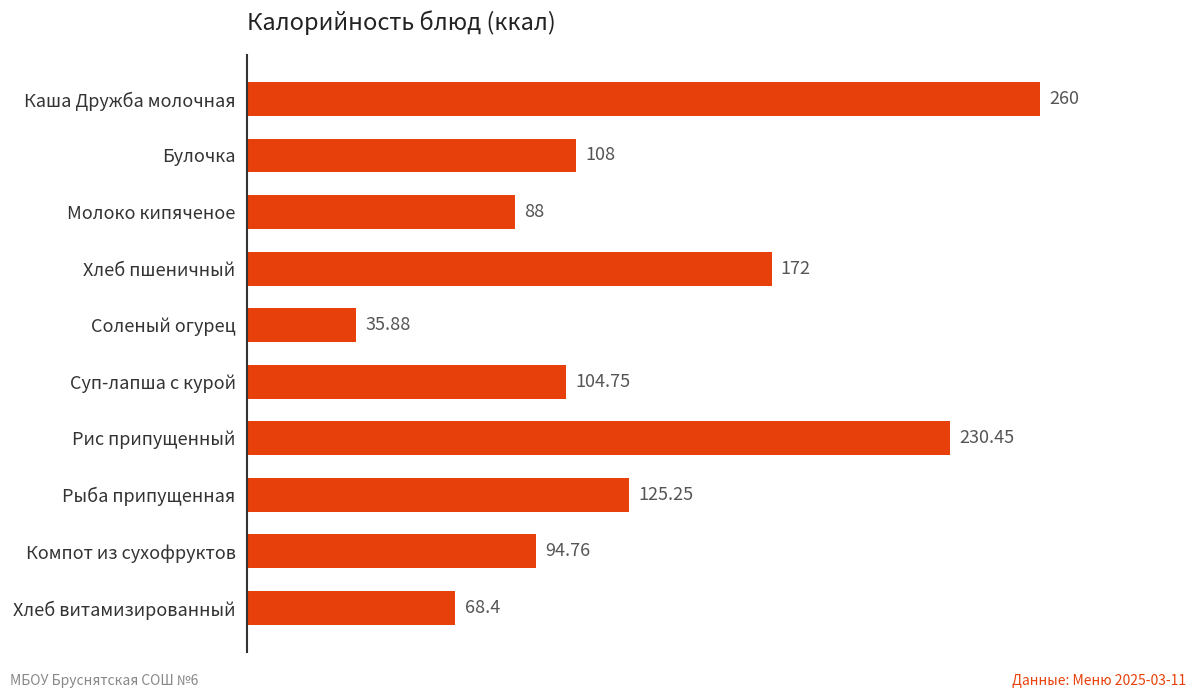

Which label corresponds to the largest value in the chart?

Каша Дружба молочная